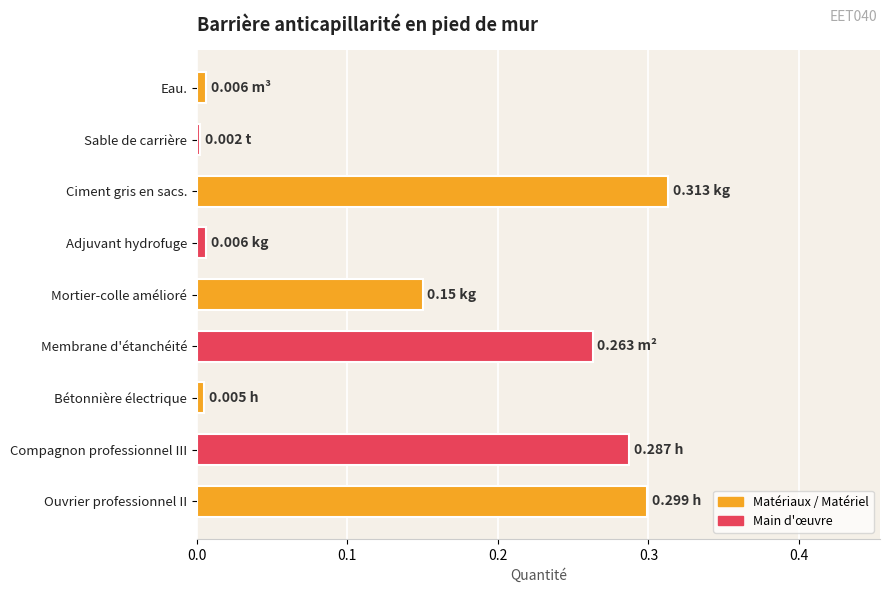

What is the change in value from Mortier-colle amélioré to Compagnon professionnel III?

+0.1